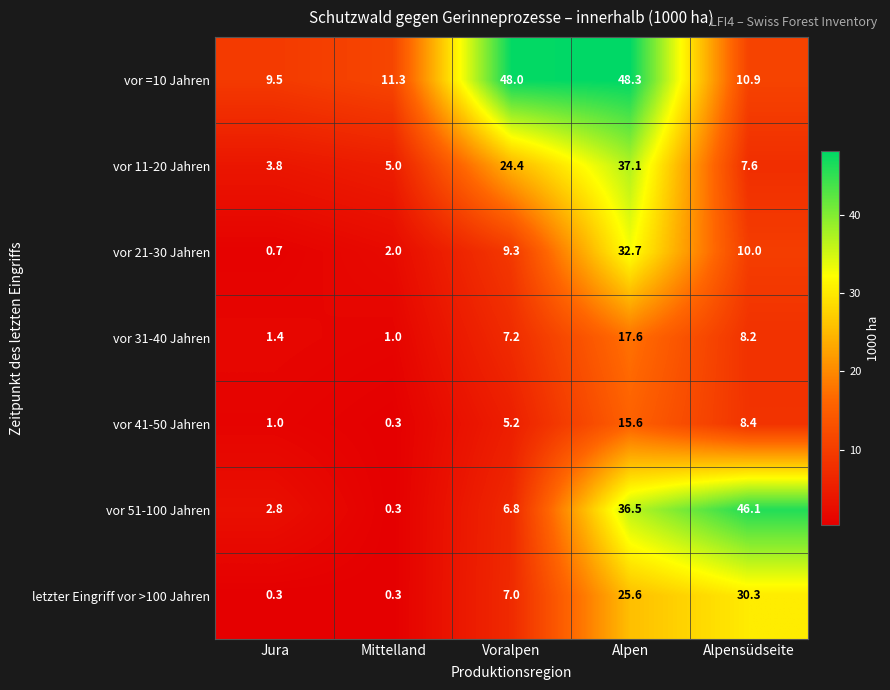

Which series has the largest total across all categories?

vor =10 Jahren